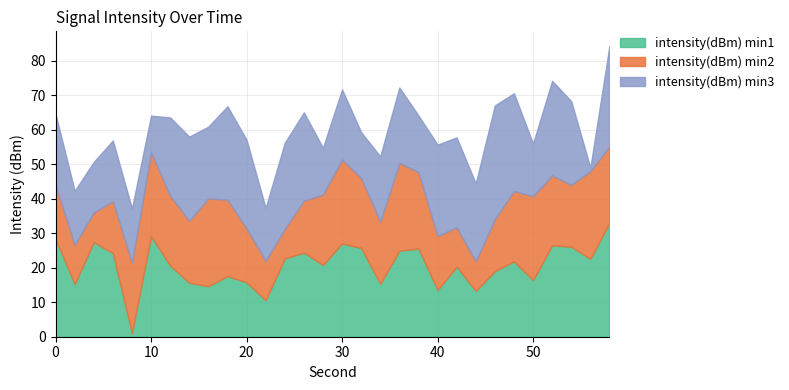

In intensity(dBm) min3, how many points are higher than both neighbors (excluding endpoints)?

9